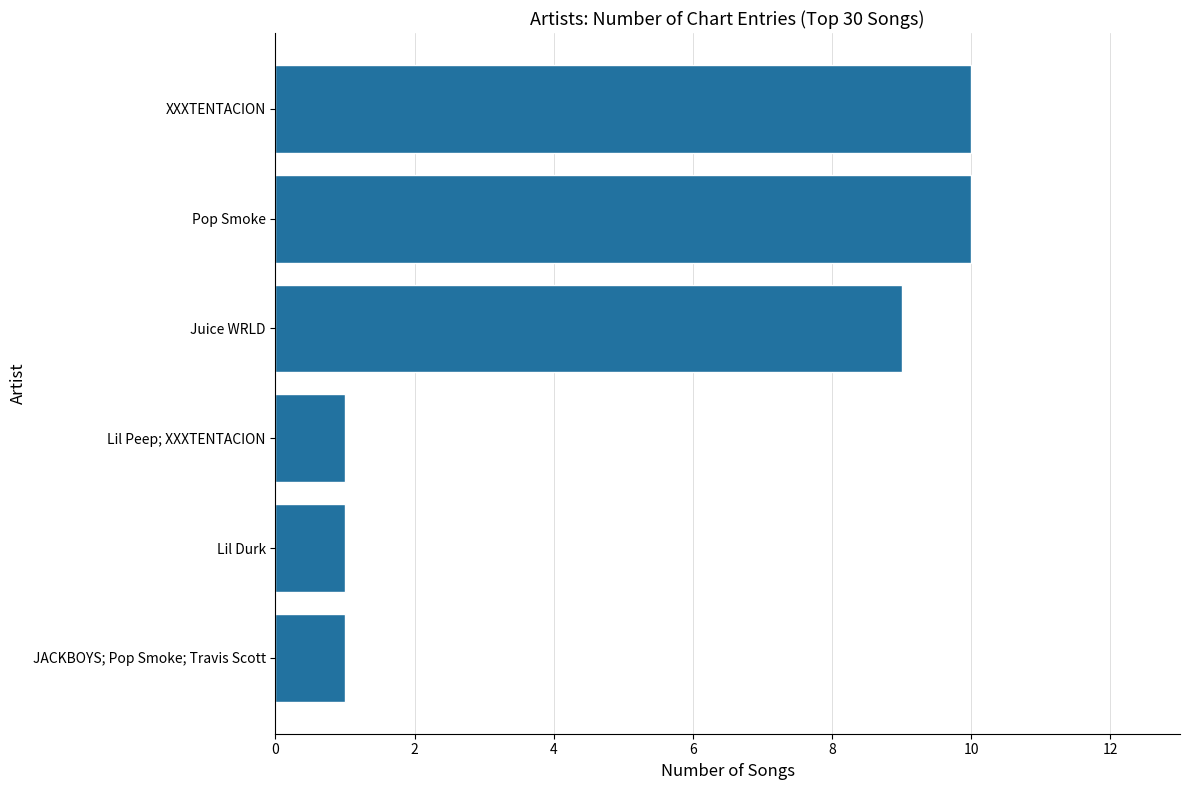

How many series are shown in this chart?

1